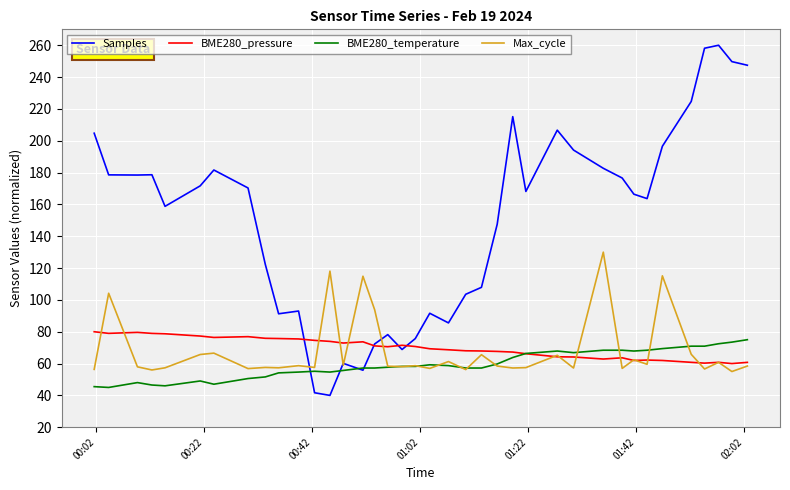

Which series has the largest total across all categories?

Samples